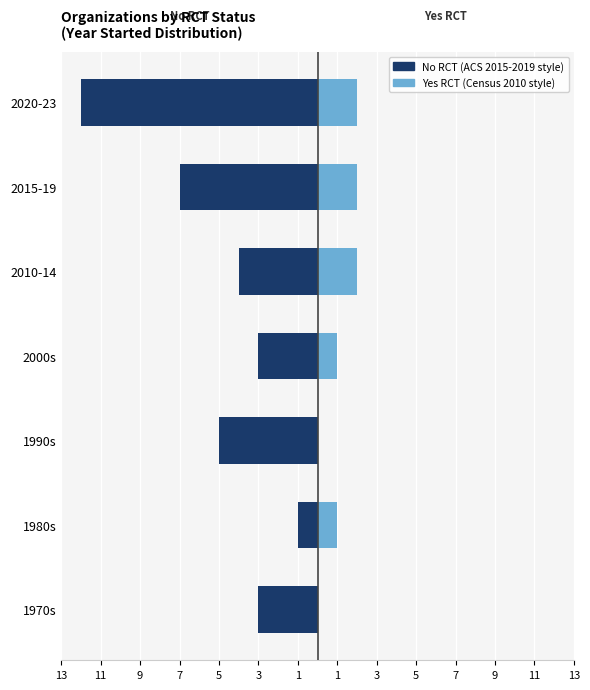

What is the smallest value displayed?

-12